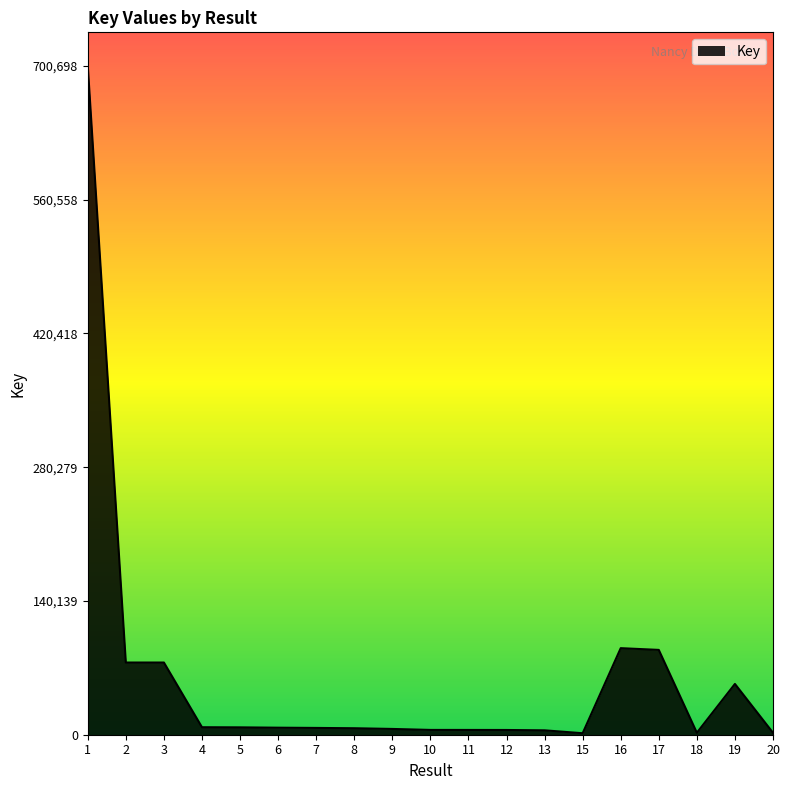

Between 10 and 3, which is larger?

3